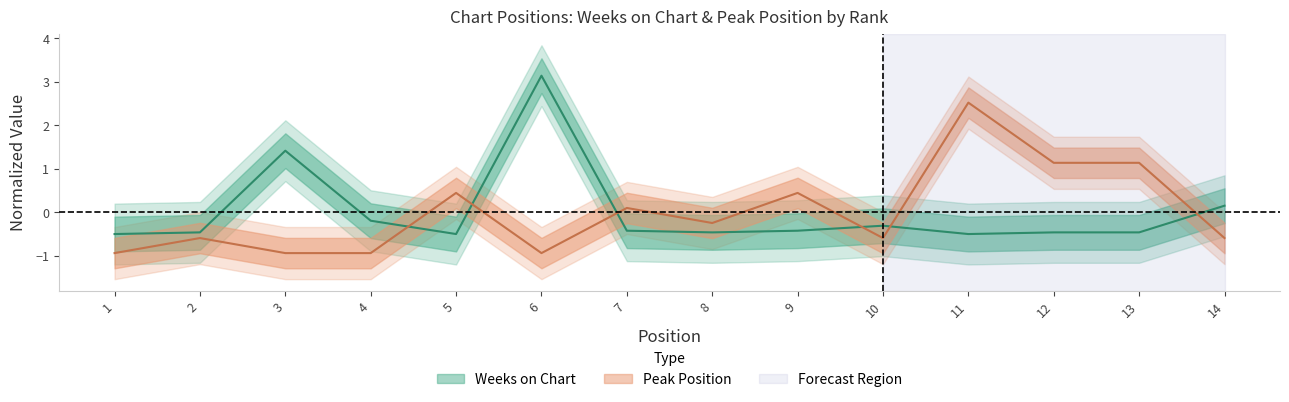

Between 1 and 4, which is larger?

4